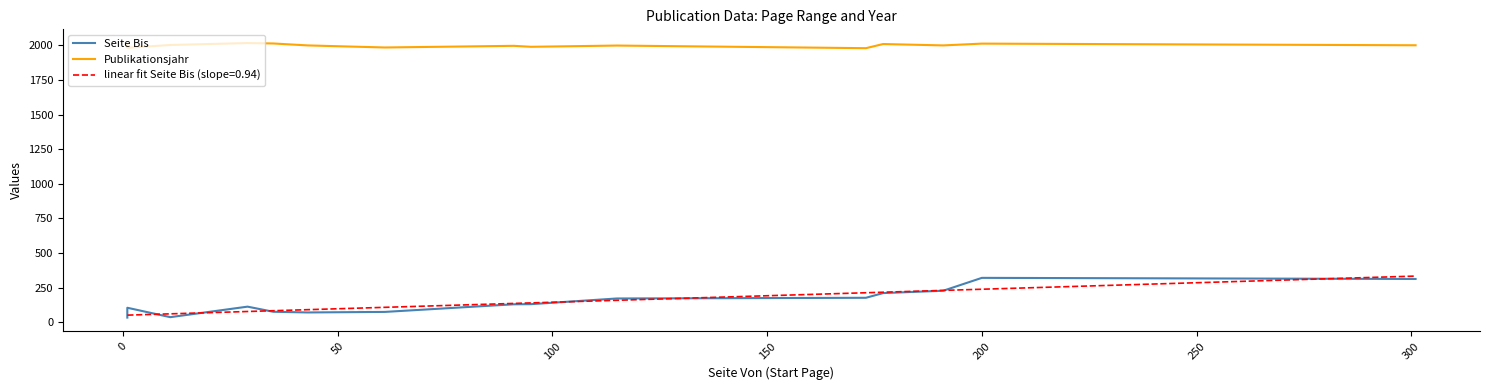

What is the difference between the maximum and minimum values in the Publikationsjahr series?

37